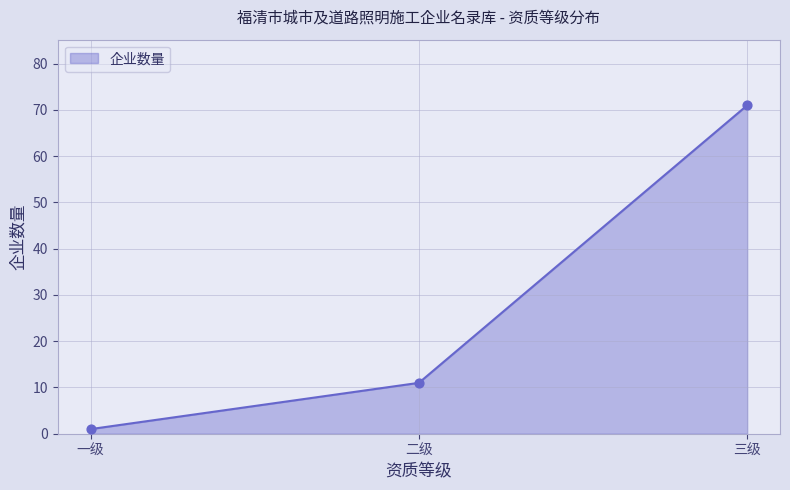

Approximately how many times larger is the value at 二级 compared to 一级?

11.0